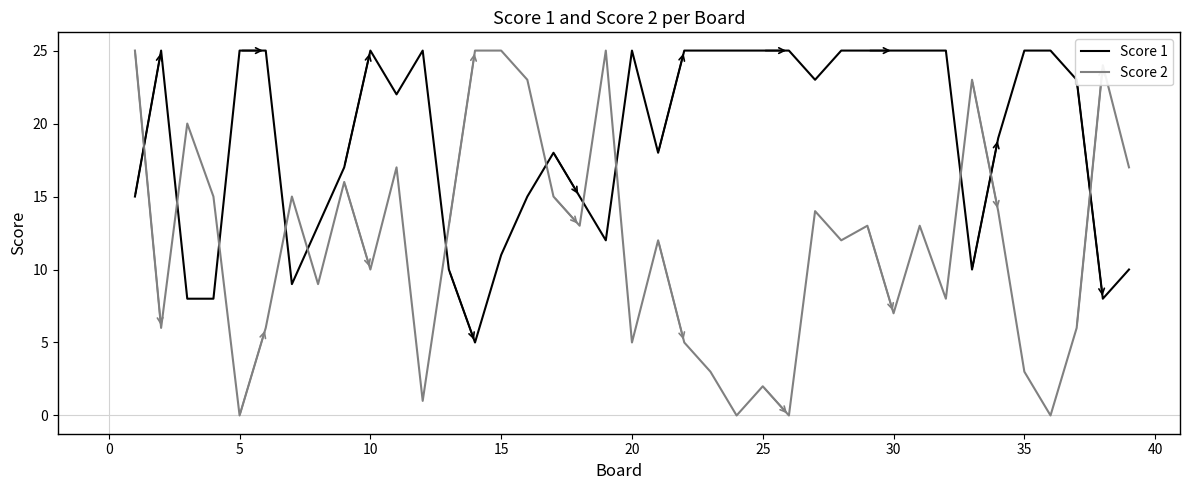

Which series has the largest total across all categories?

Score 1